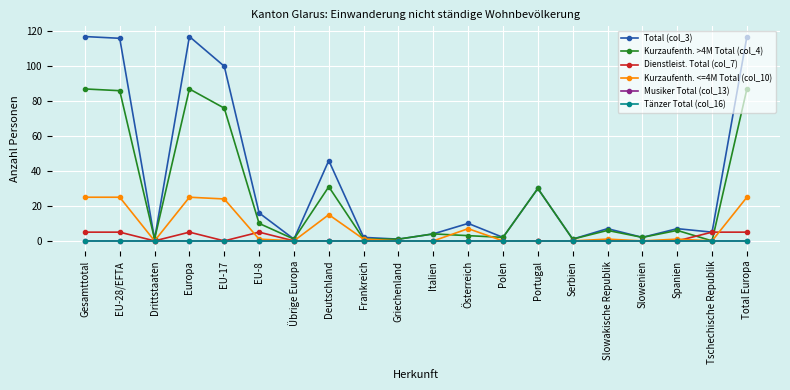

Is this an area chart (filled region under the line)?

No